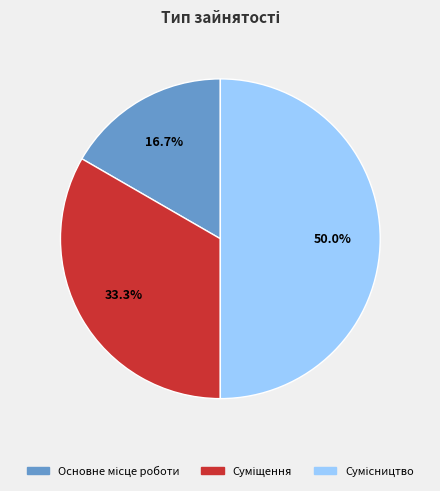

How many segments does this pie chart have?

3